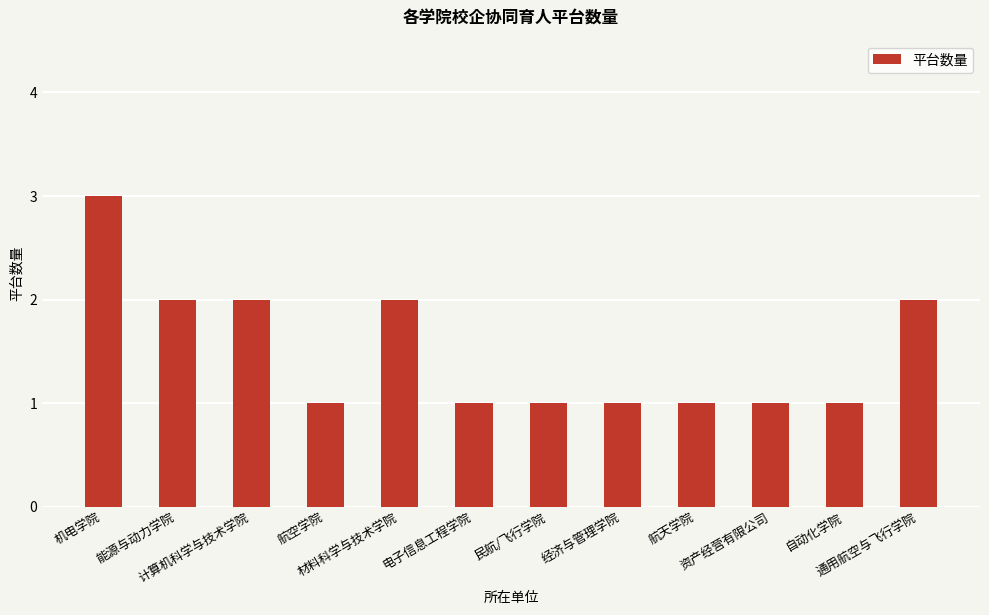

The value at 自动化学院 is 2. True or false?

False